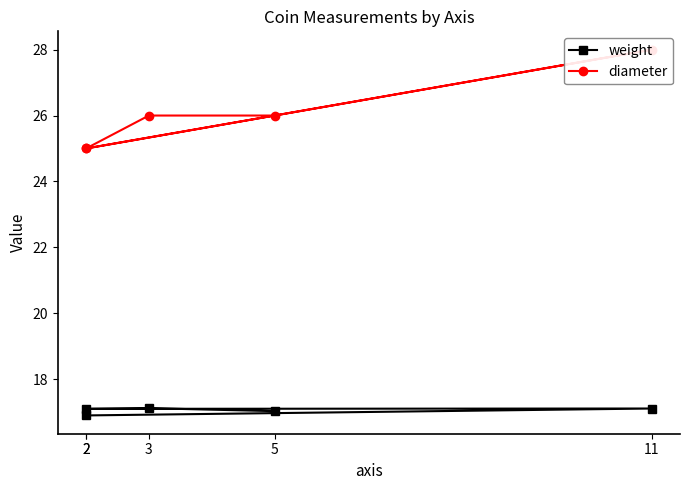

At 5, list the series in order from smallest to largest.

weight, diameter